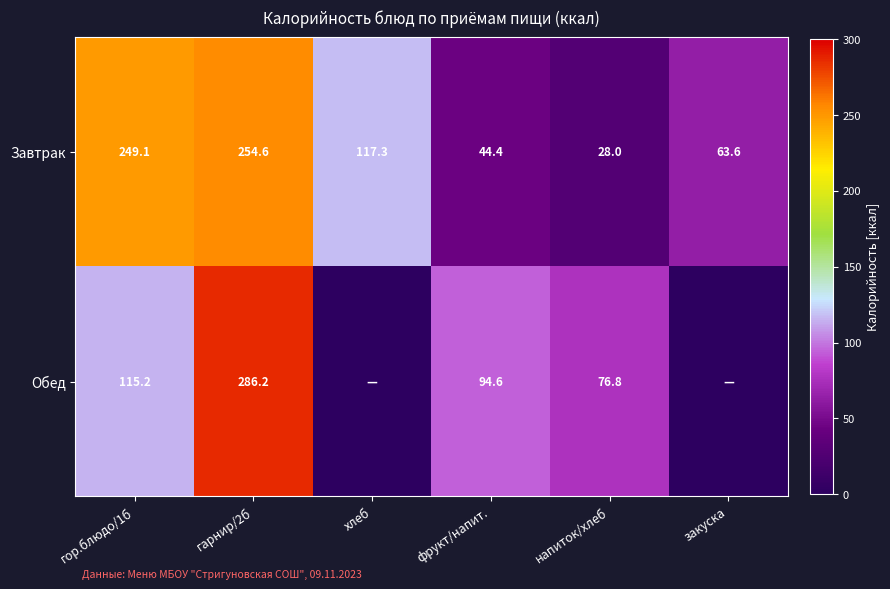

What is the difference between the highest and lowest values at напиток/хлеб?

48.8